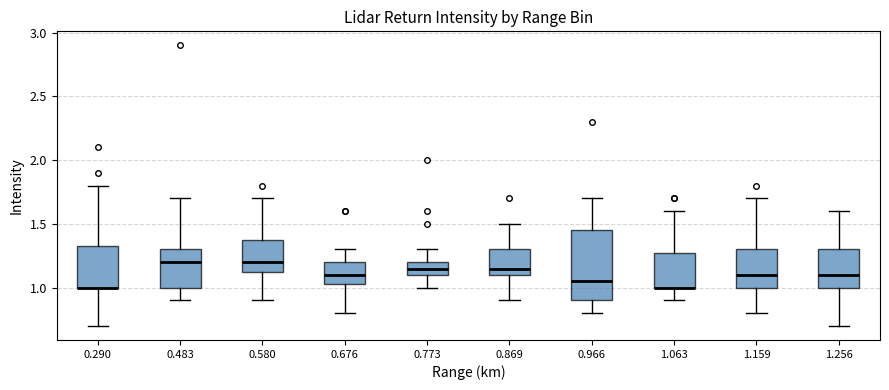

Comparing the boxes themselves (not the whiskers), which one is the tallest?

0.966